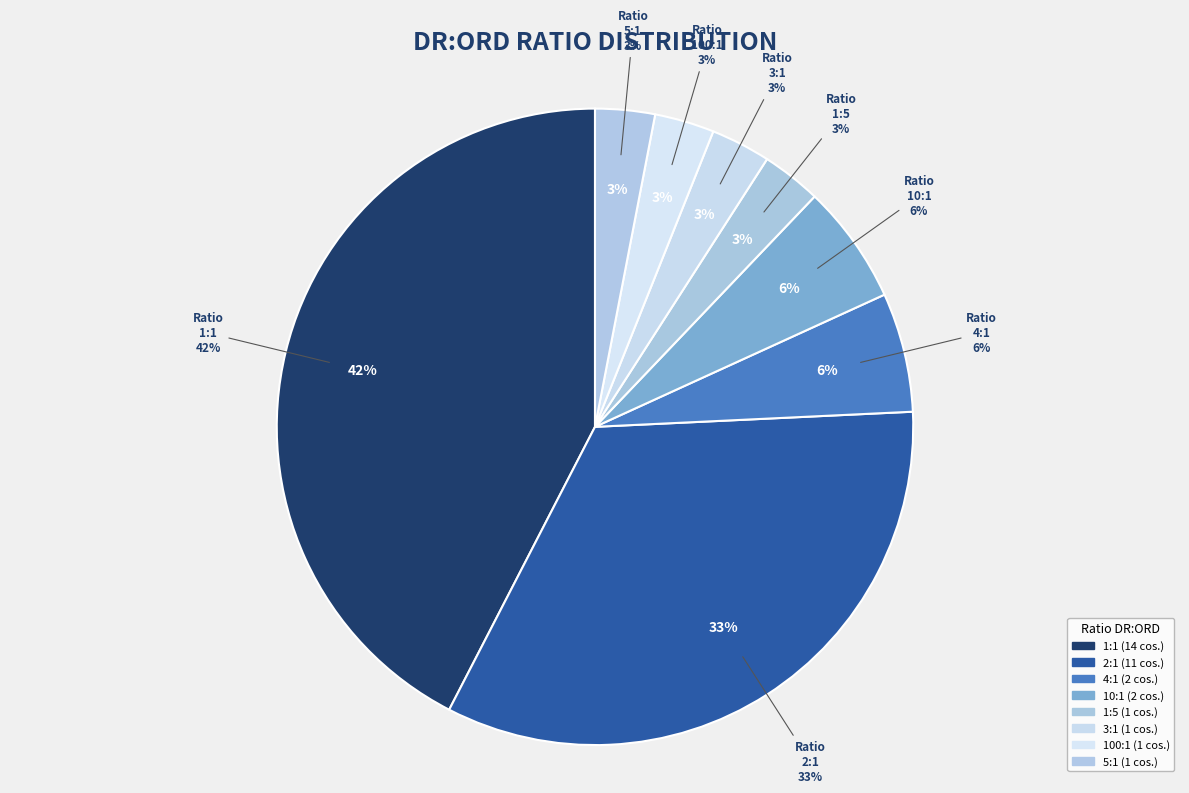

What is the change in value from 2:1 to 3:1?

-10